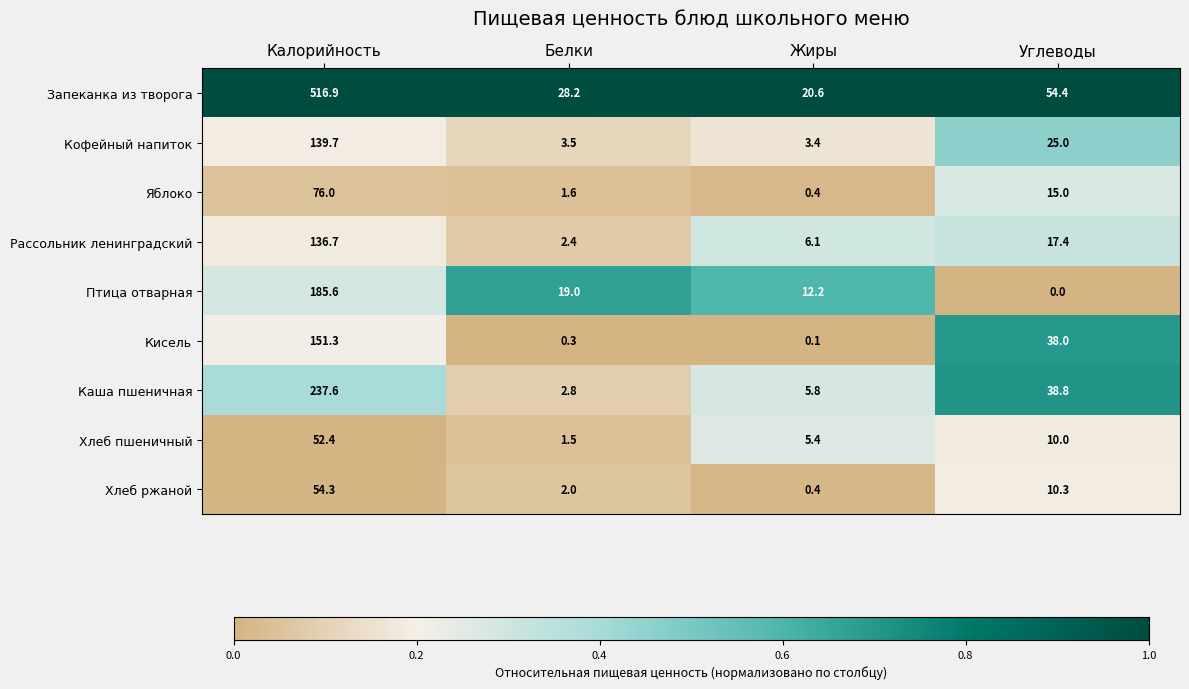

At which category is the sum across all series the highest?

Калорийность